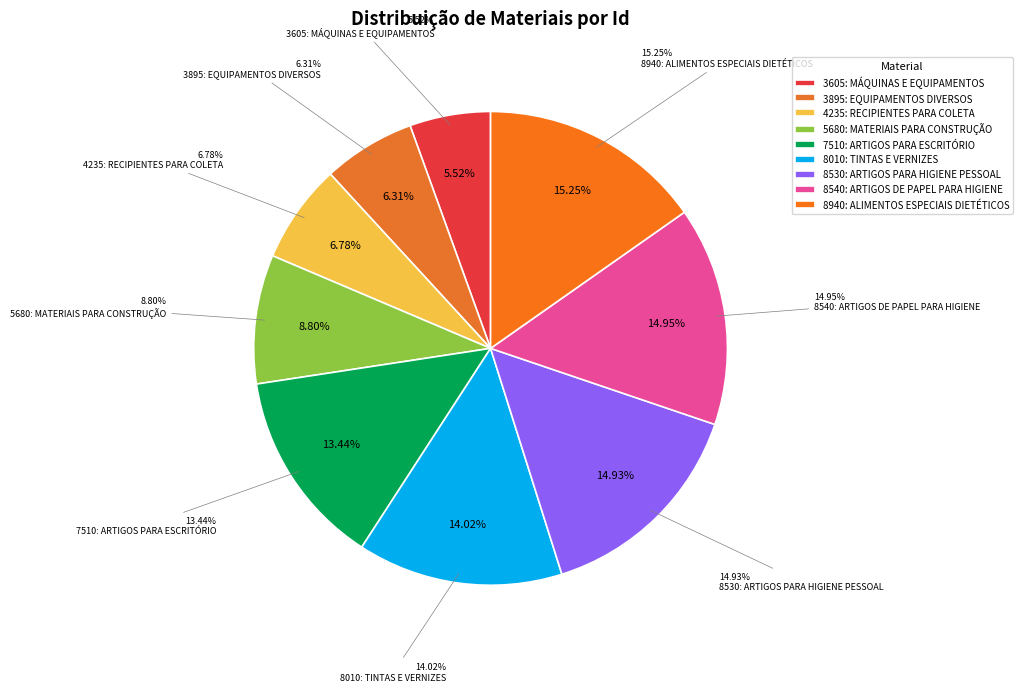

Does 3605: MÁQUINAS E EQUIPAMENTOS represent more than half of the total?

No